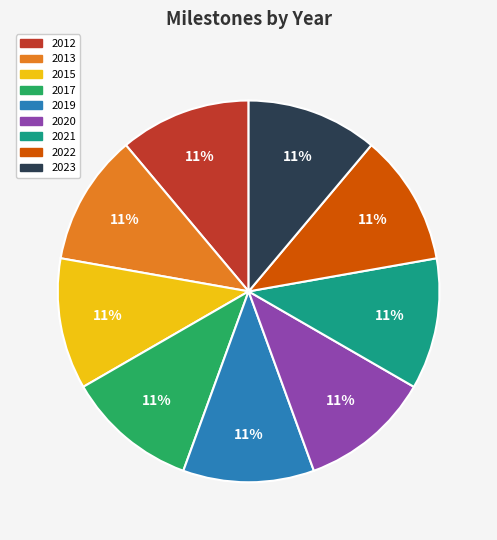

Approximately how many times larger is the value at 2022 compared to 2019?

1.0